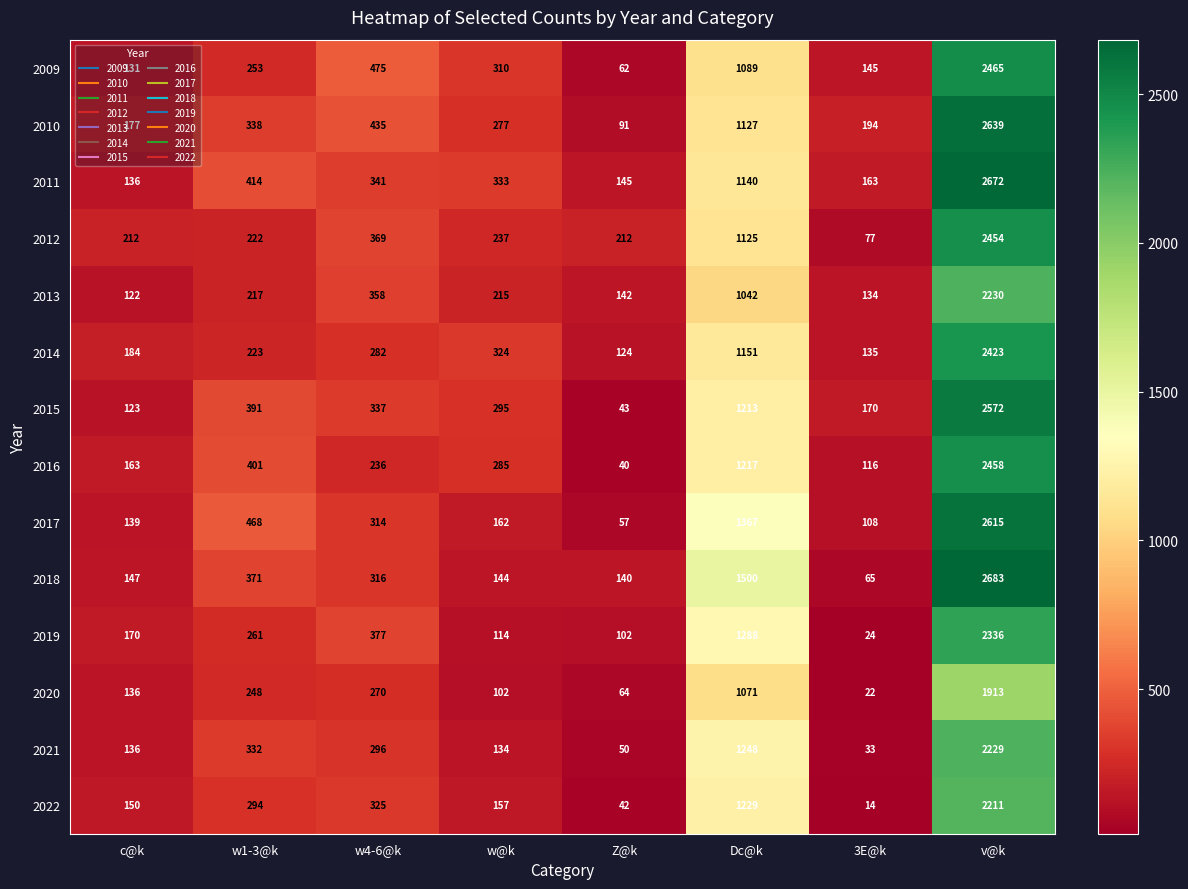

Between w@k and 3E@k, which series saw the biggest shift?

2014